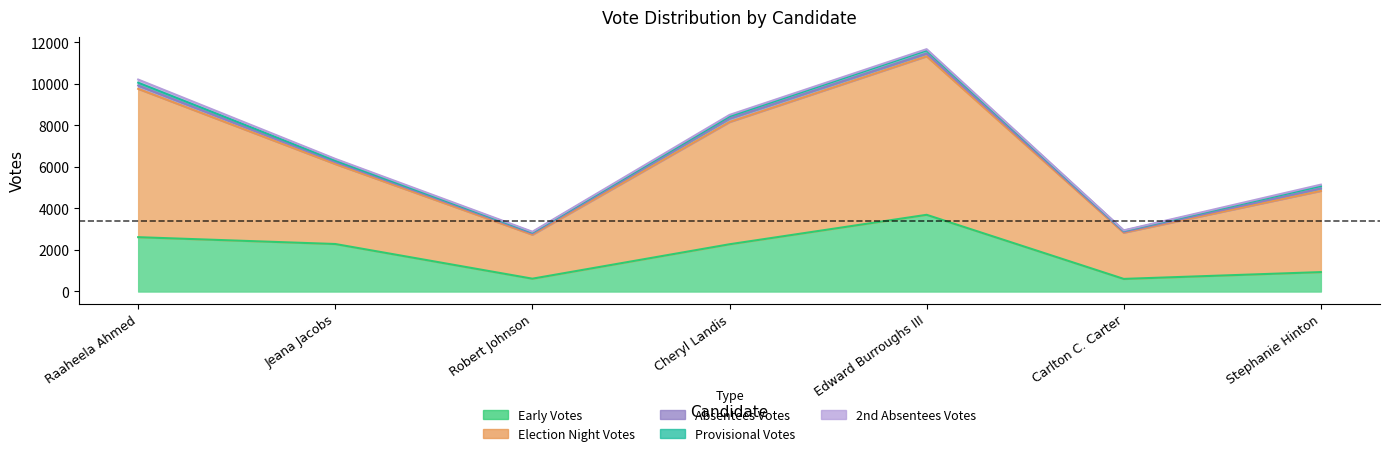

What is the difference between the second highest and minimum values in the 2nd Absentees Votes series?

62